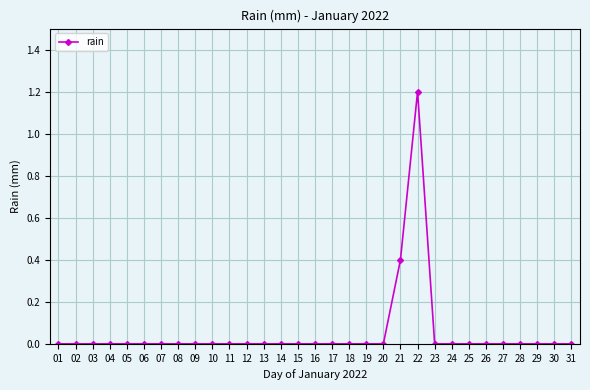

What is the sum of all values?

1.6